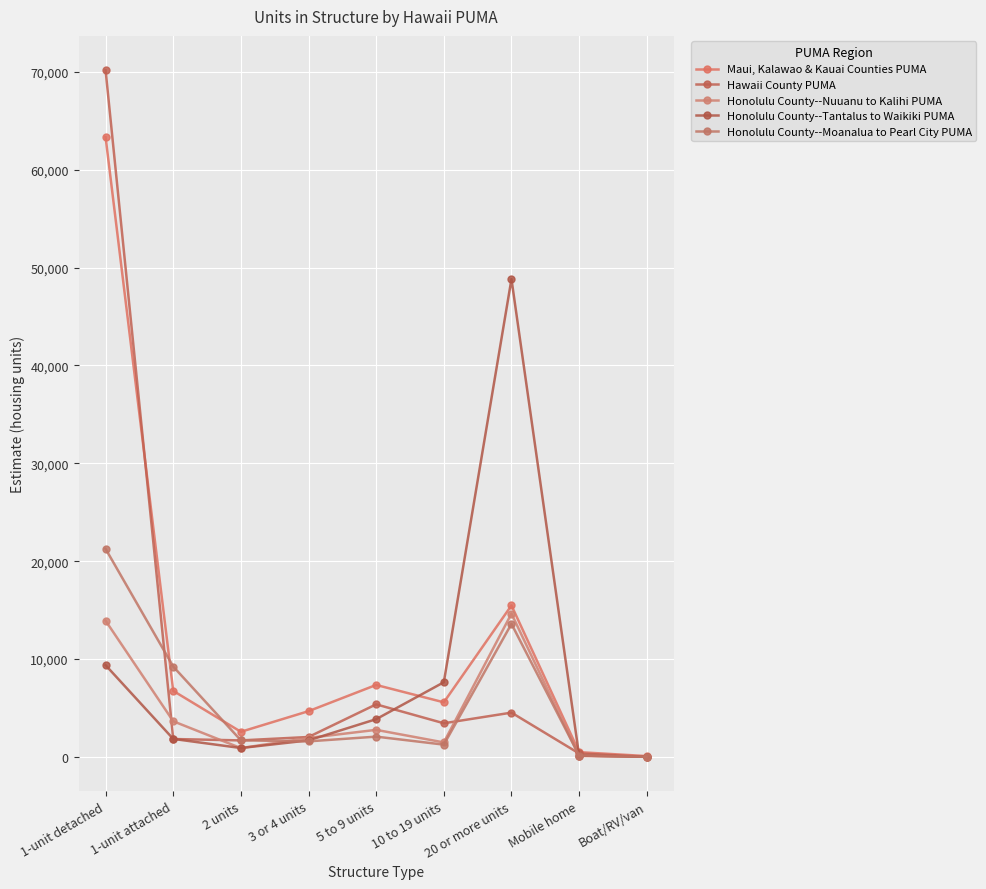

At which category is the sum across all series the highest?

1-unit detached